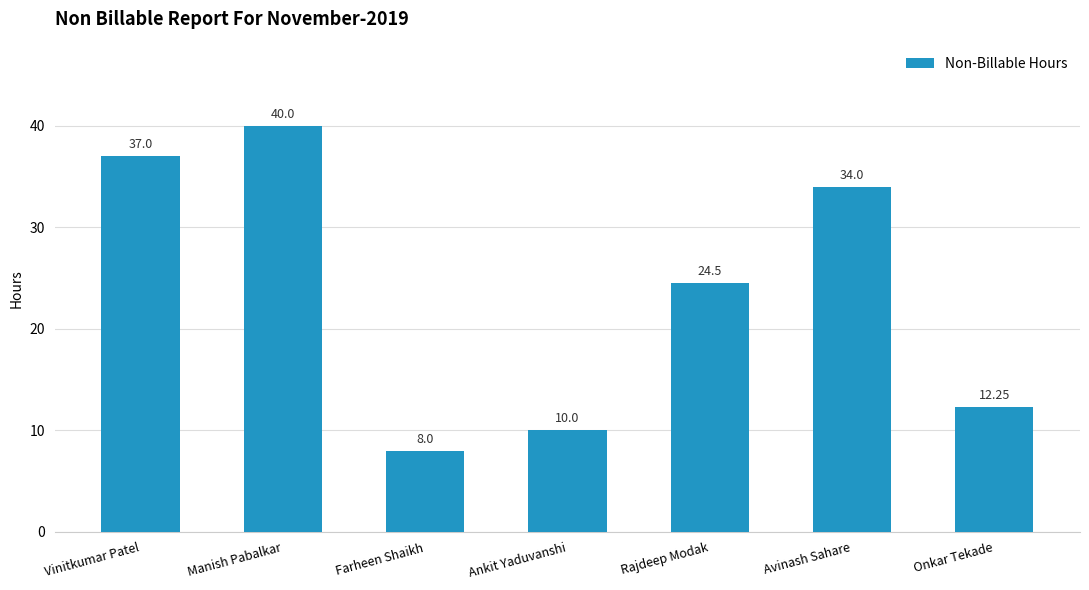

List the labels in order of value, largest first.

Manish Pabalkar, Vinitkumar Patel, Avinash Sahare, Rajdeep Modak, Onkar Tekade, Ankit Yaduvanshi, Farheen Shaikh